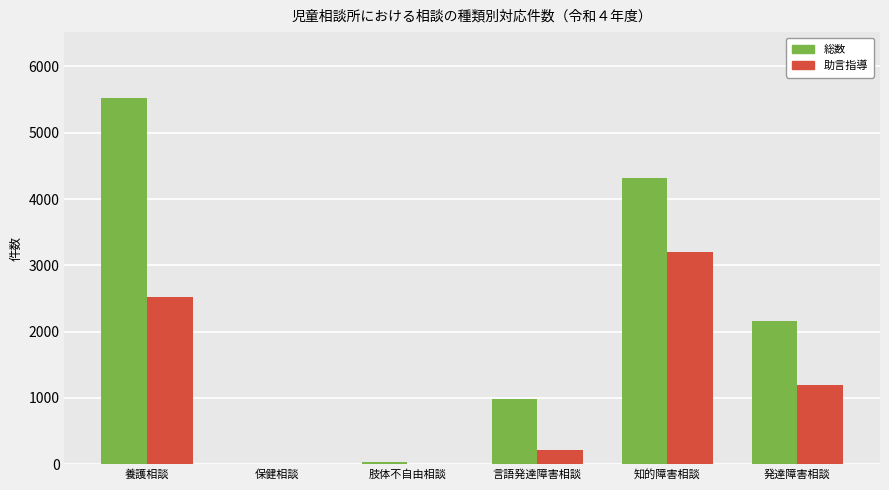

What is the difference between the 総数 values at 保健相談 and 肢体不自由相談?

27